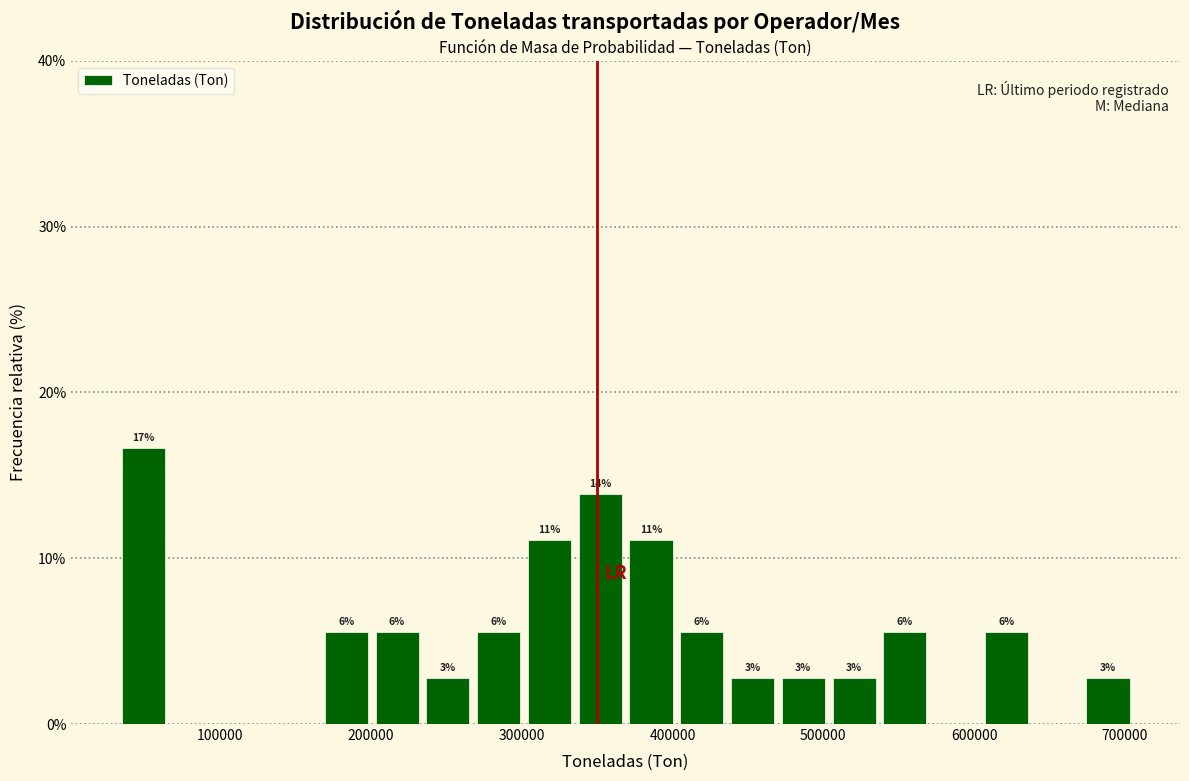

Read against the x-axis, roughly where is the centre of the tallest bar?

50000